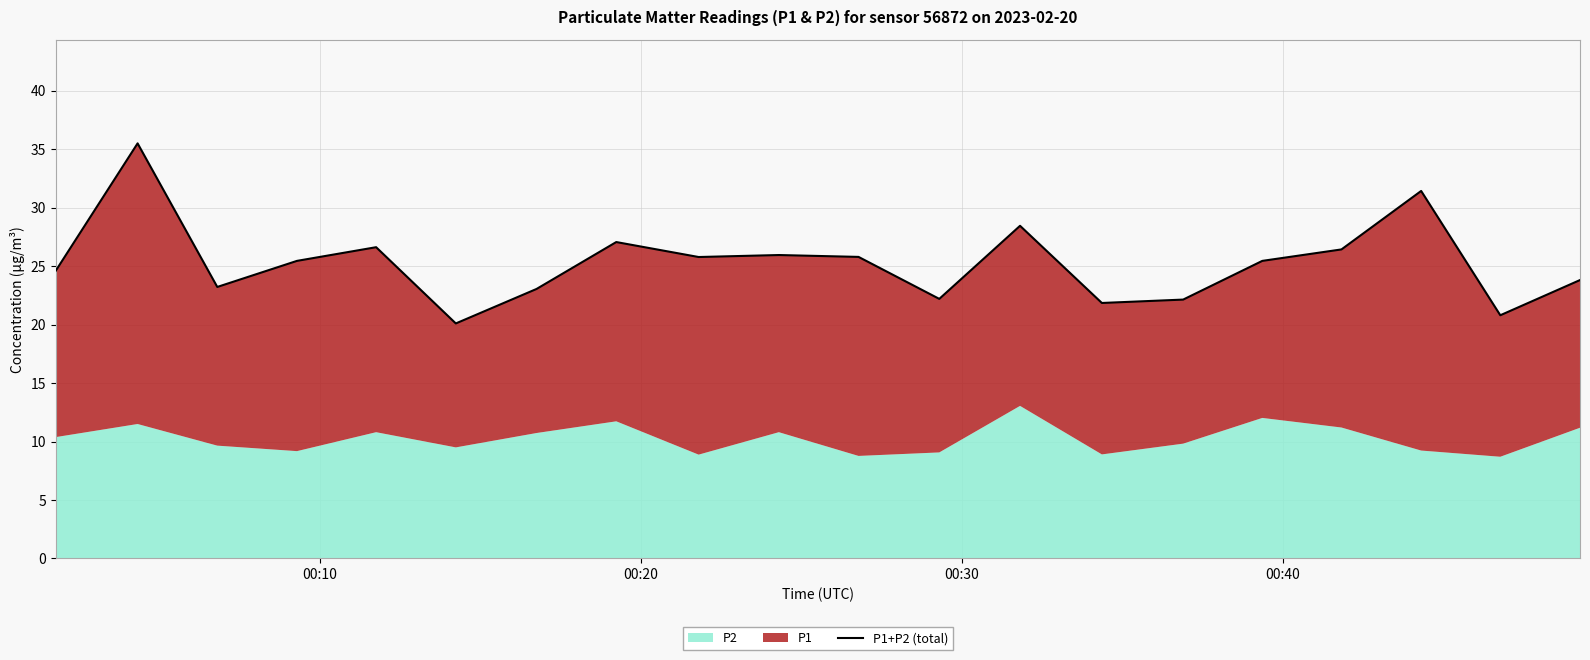

What is the sum of all values?

505.7